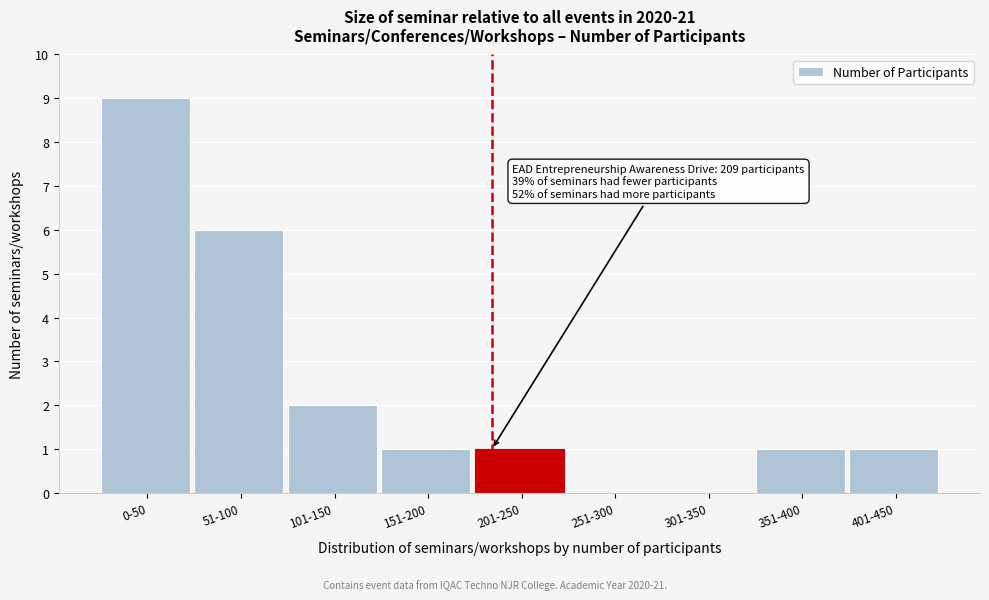

Reading right to left, what are all the values shown in this chart?

401-450=1	351-400=1	301-350=0	251-300=0	201-250=1	151-200=1	101-150=2	51-100=6	0-50=9